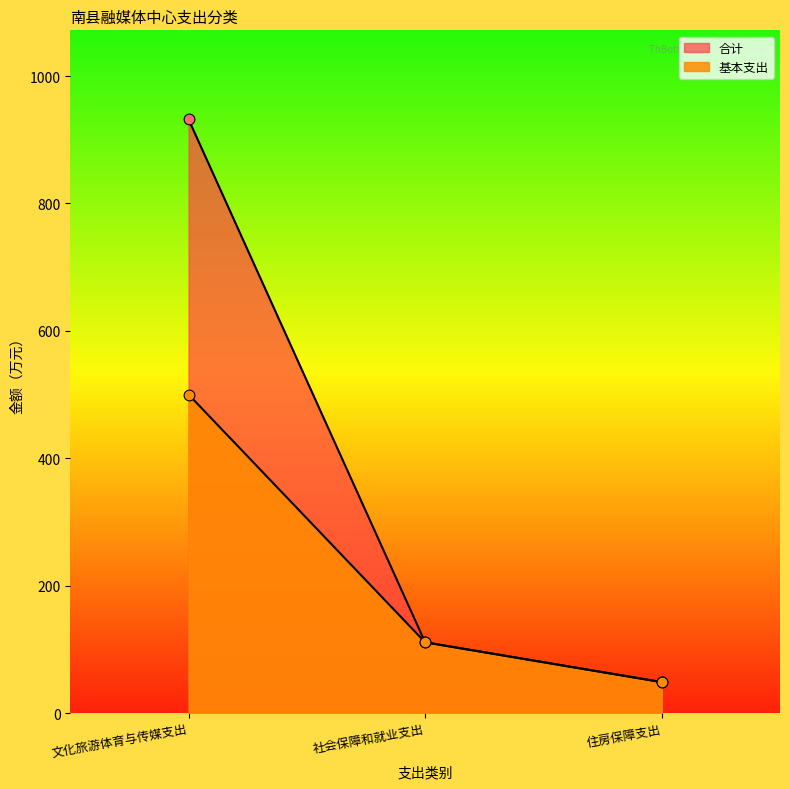

What is the total value across all series at 住房保障支出?

97.1